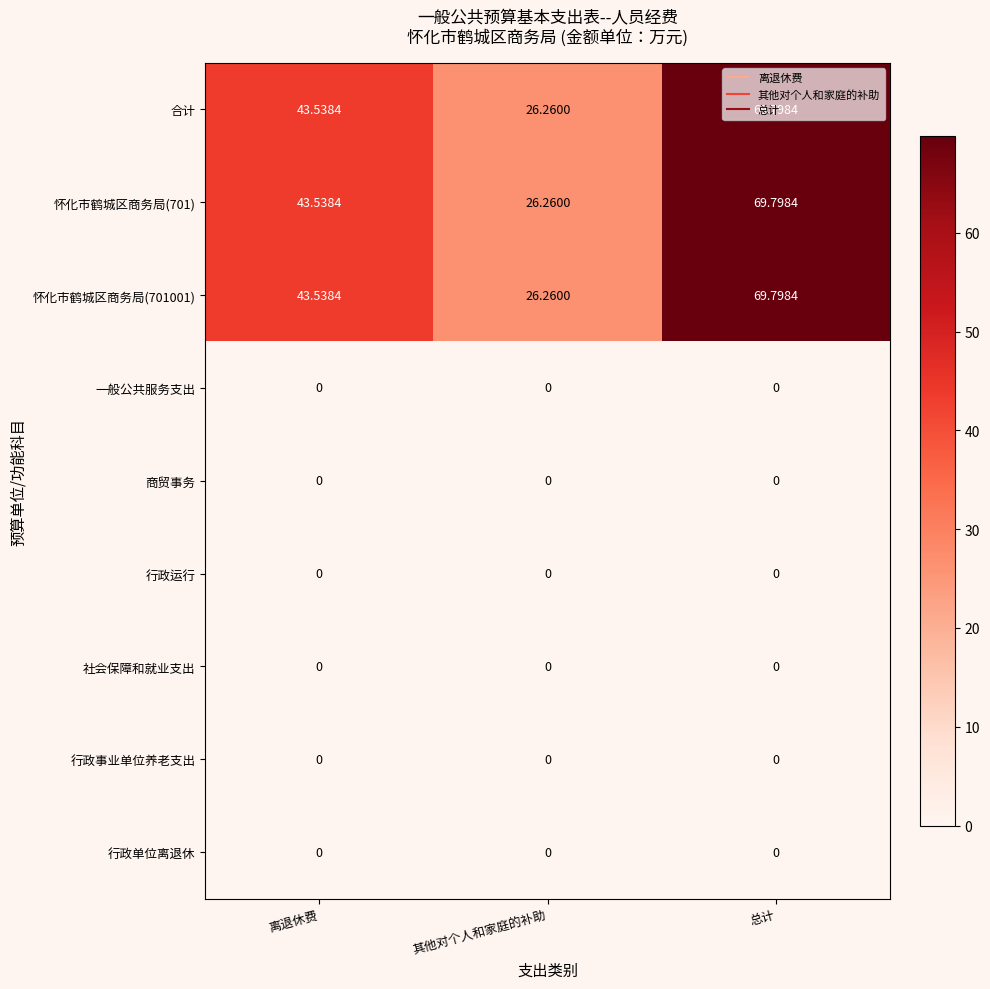

List the labels in order of 怀化市鹤城区商务局(701001) value, smallest first.

其他对个人和家庭的补助, 离退休费, 总计